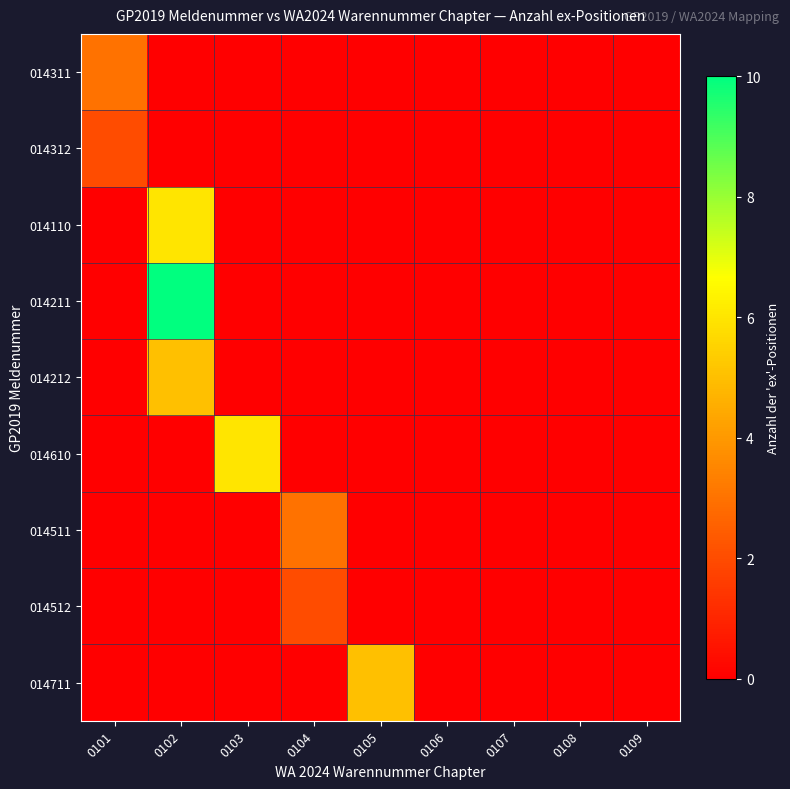

At how many categories does at least one series exceed 0?

5